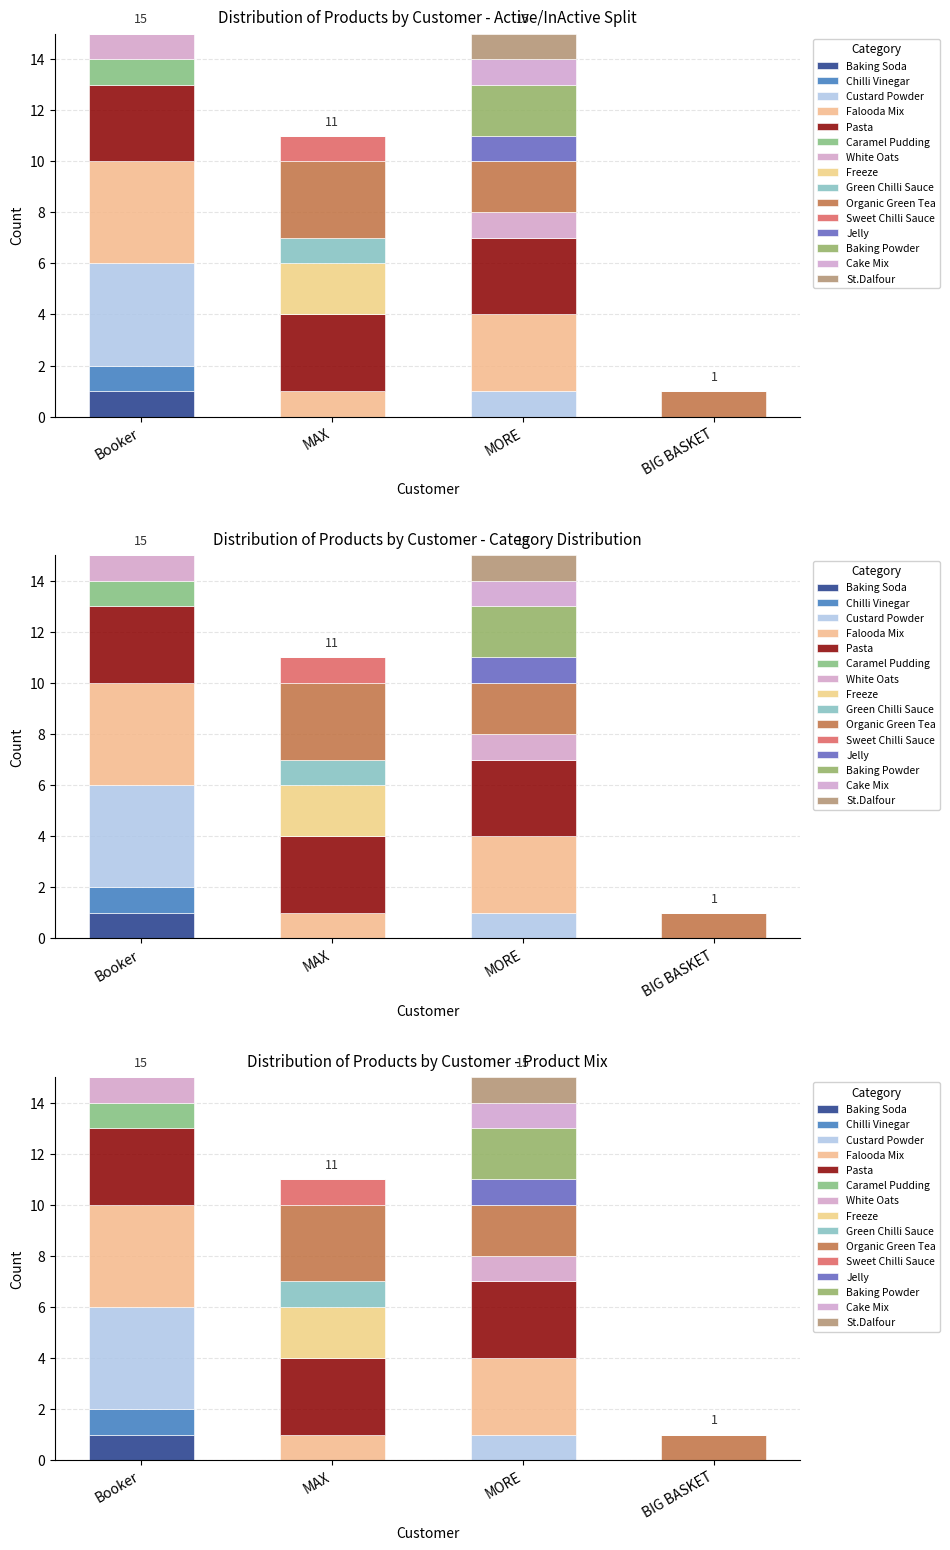

Between MAX and MORE, which is larger?

MORE